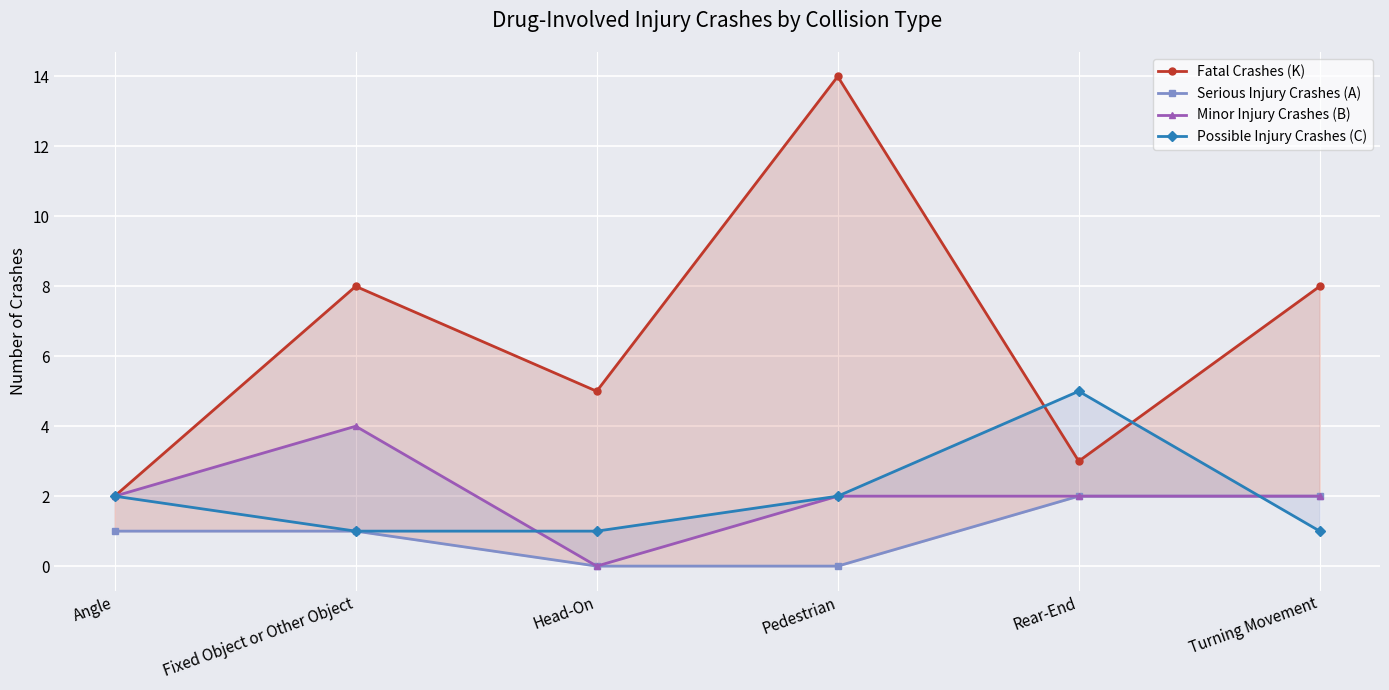

True or false: Fatal Crashes (K) has a value of 14 at Pedestrian.

True